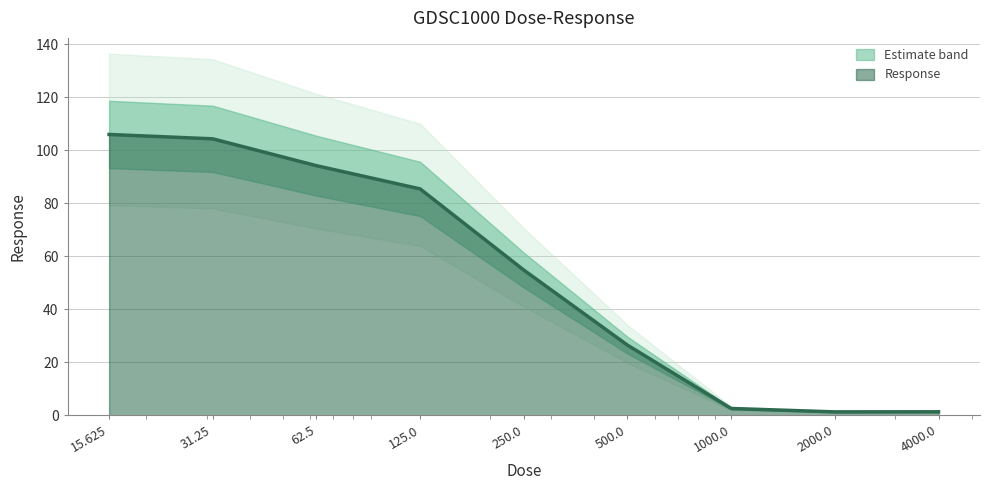

Reading right to left, list all the values displayed in this chart.

1.3	1.3	2.5	26.4	54.7	85.3	94.1	104.2	105.9